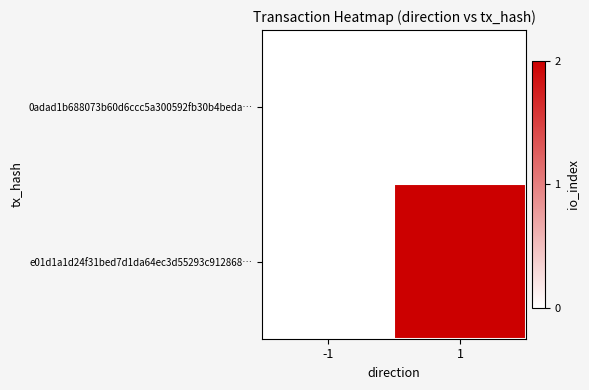

Reading right to left, what are all the values shown in this chart?

0adad1b688073b60d6ccc5a300592fb30b4beda…: 1=0	-1=0
e01d1a1d24f31bed7d1da64ec3d55293c912868…: 1=2	-1=0